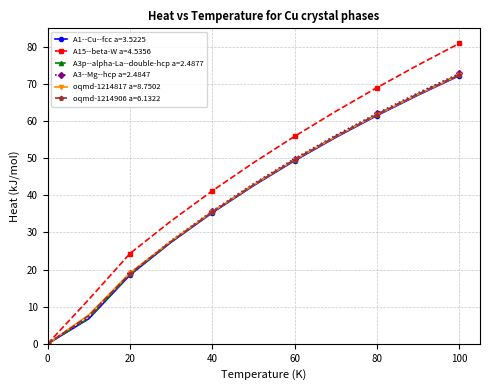

At how many categories does at least one series exceed 66?

3